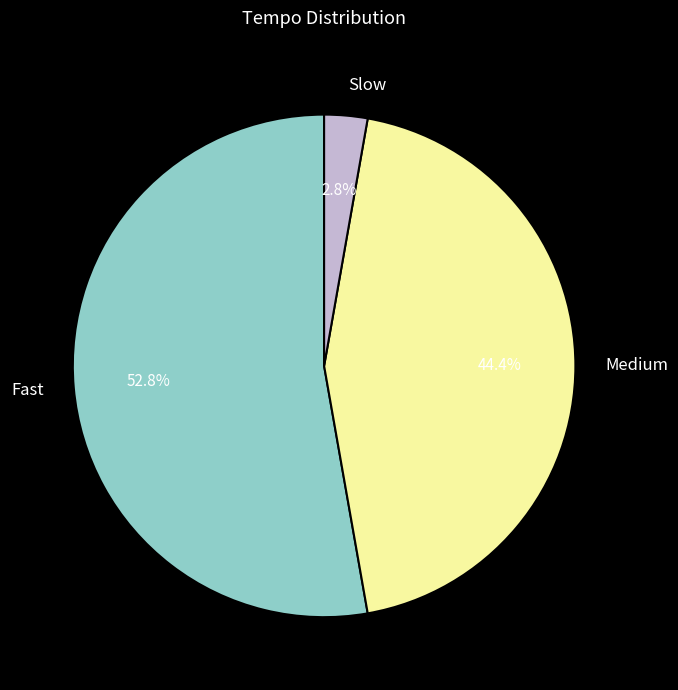

How many segments does this pie chart have?

3